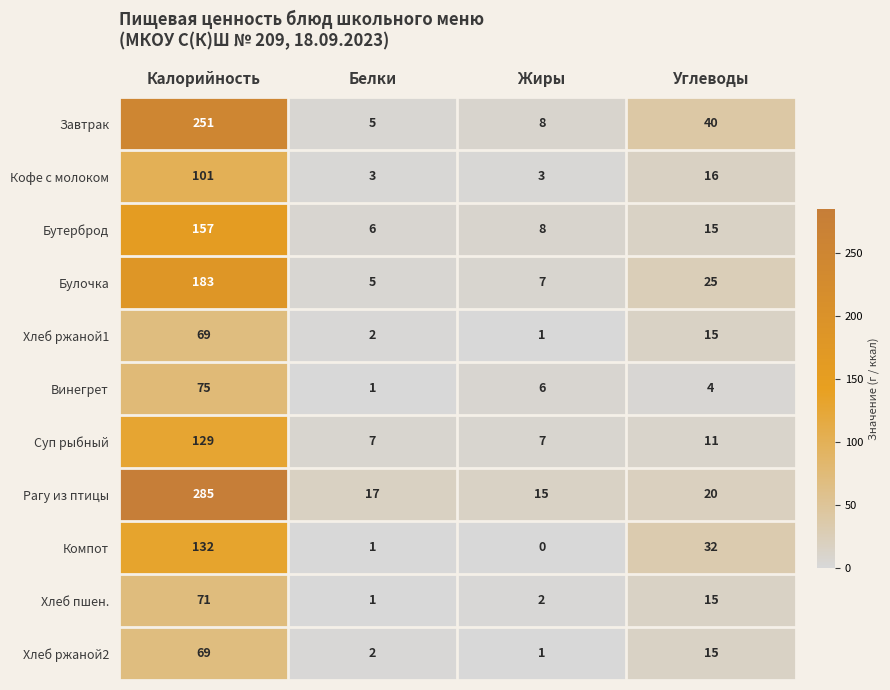

What is the maximum value shown in the chart?

285